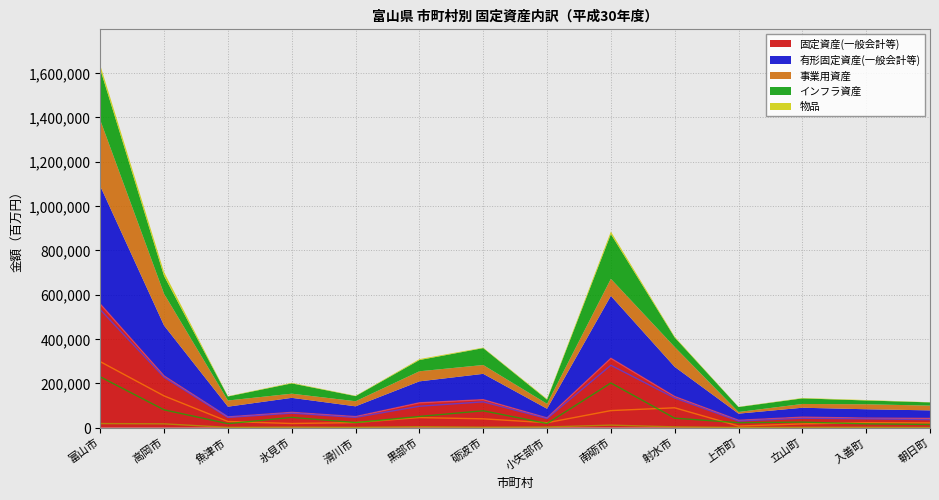

The 物品 series shows 4315 at 黒部市. True or false?

True